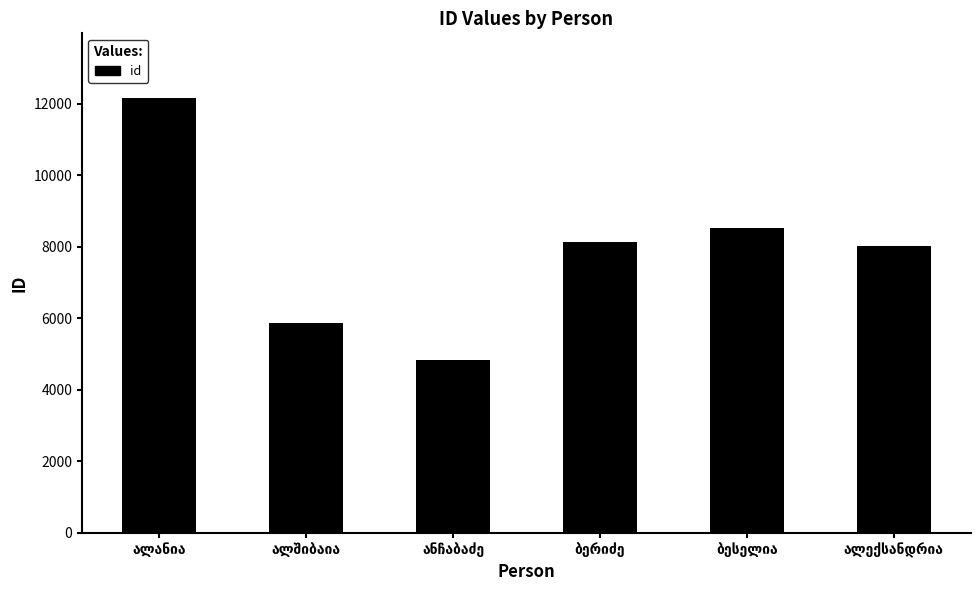

What is the value of the 1st bar from the left?

12148